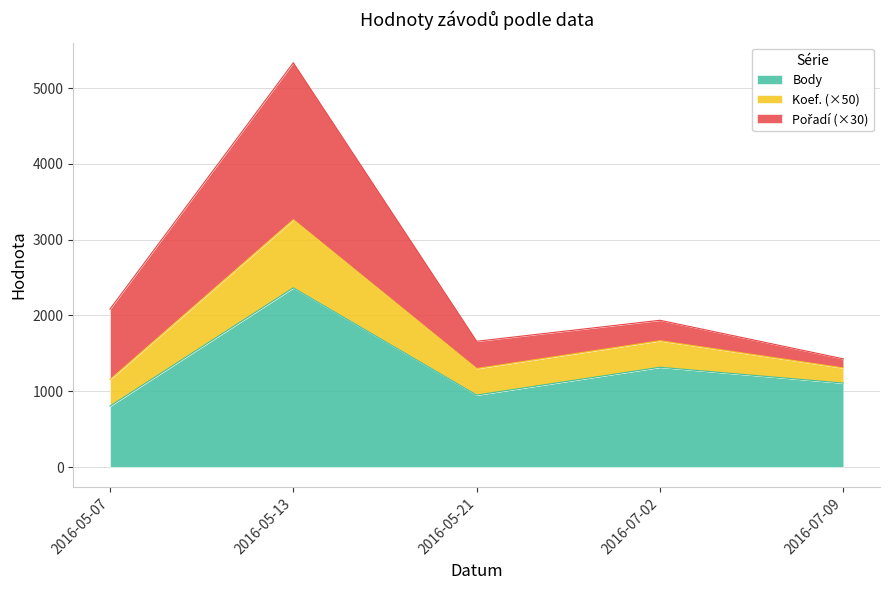

At which category does the chart reach its minimum across all series?

2016-05-07